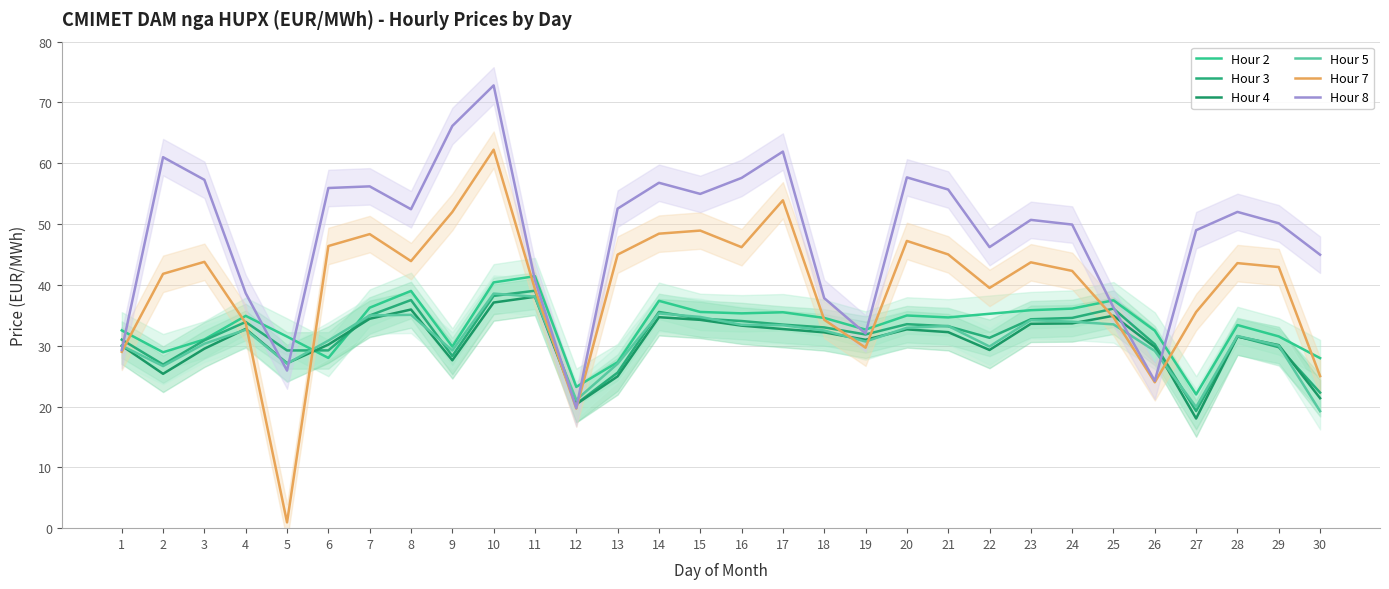

What is the minimum value shown in the chart?

0.9